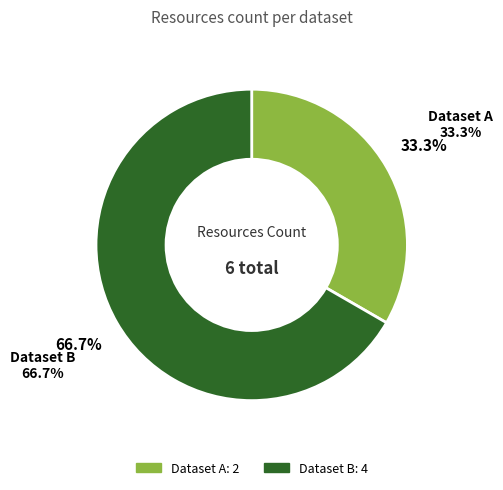

To the nearest percent, what is the average slice percentage?

50%